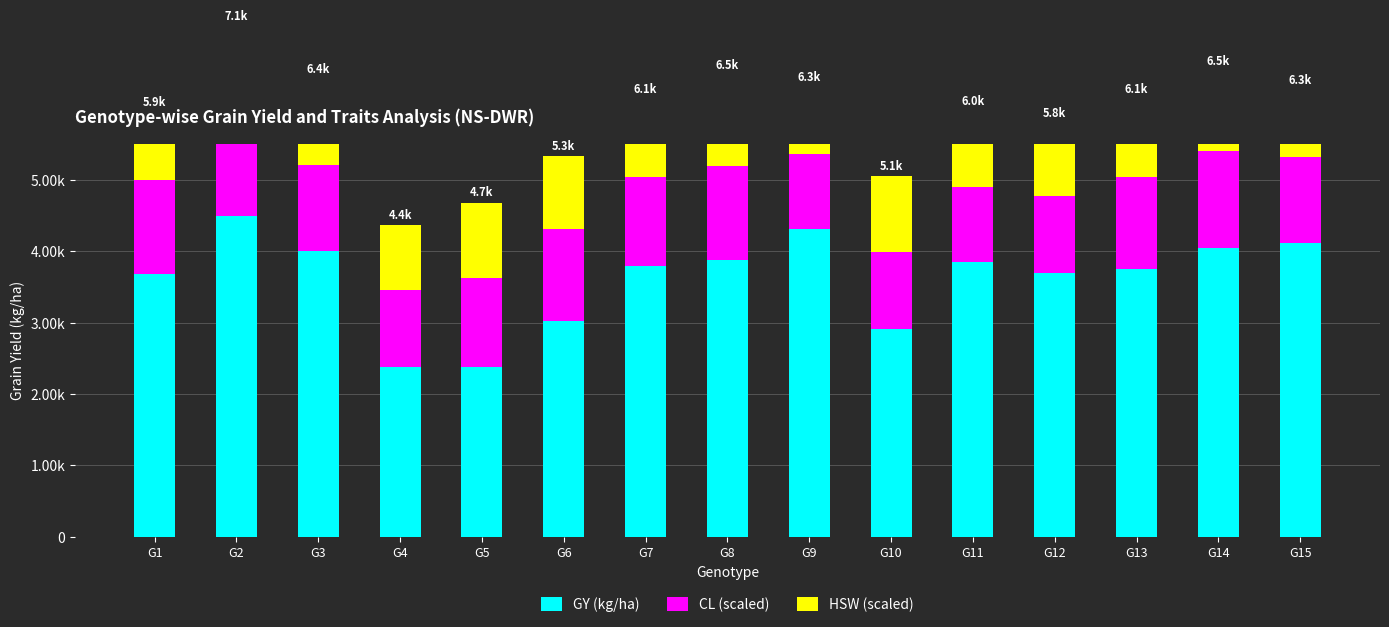

The value of GY (kg/ha) at G11 is 3851.1. True or false?

True